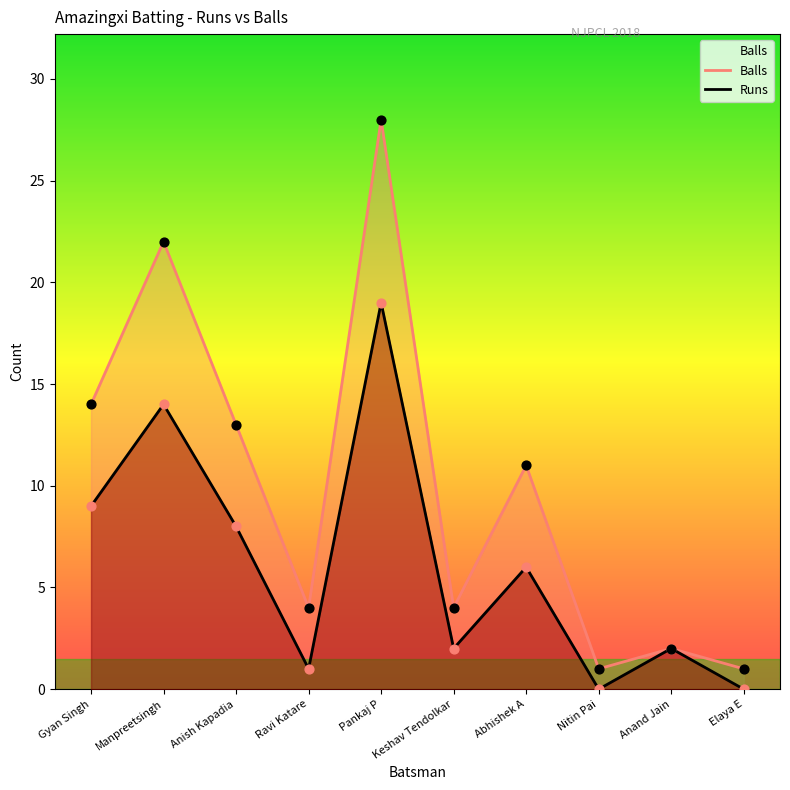

Which series has the largest total across all categories?

Balls